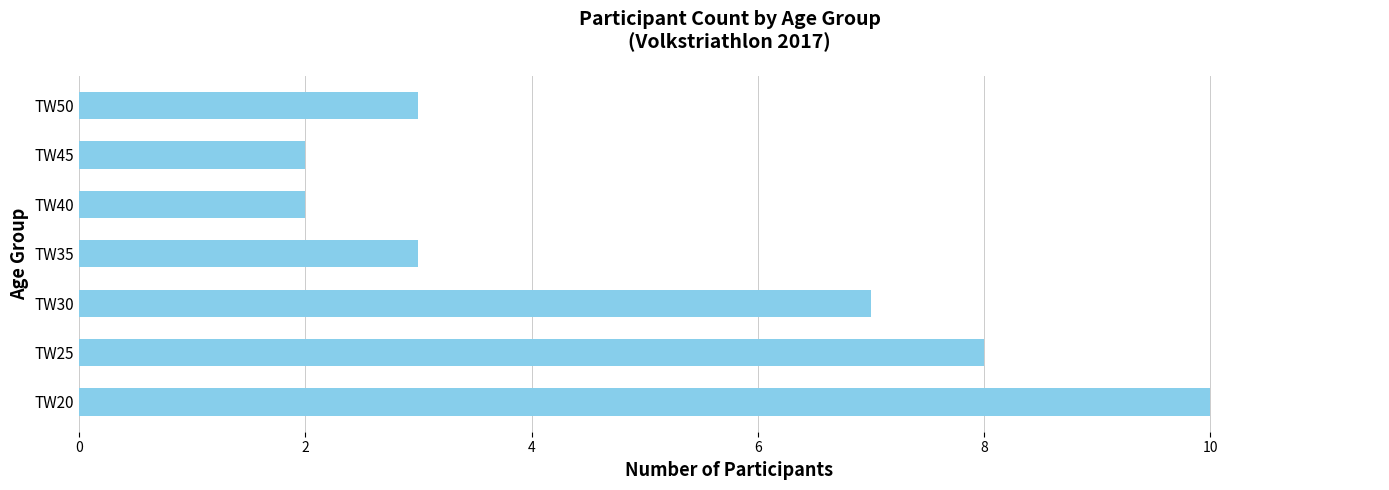

What is the average value?

5